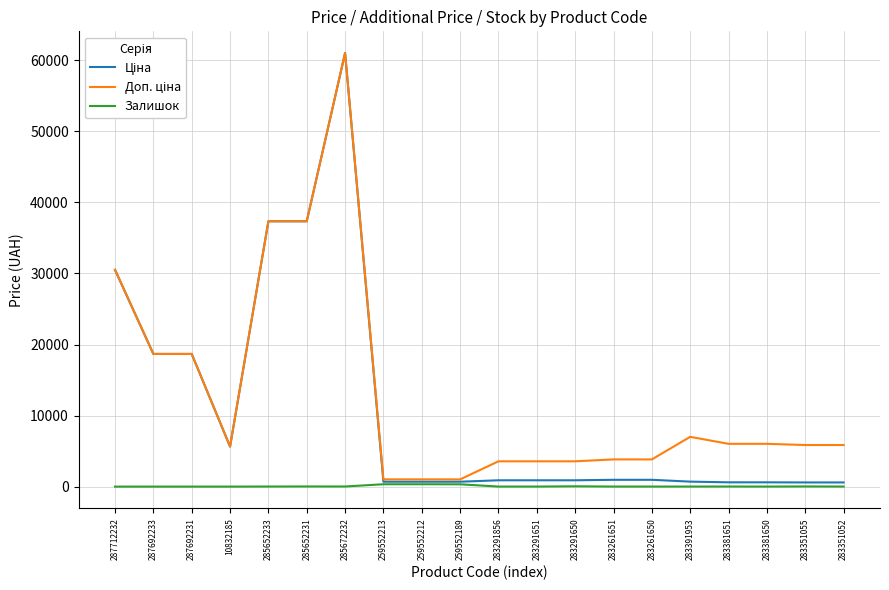

What is the maximum value shown in the chart?

61024.7